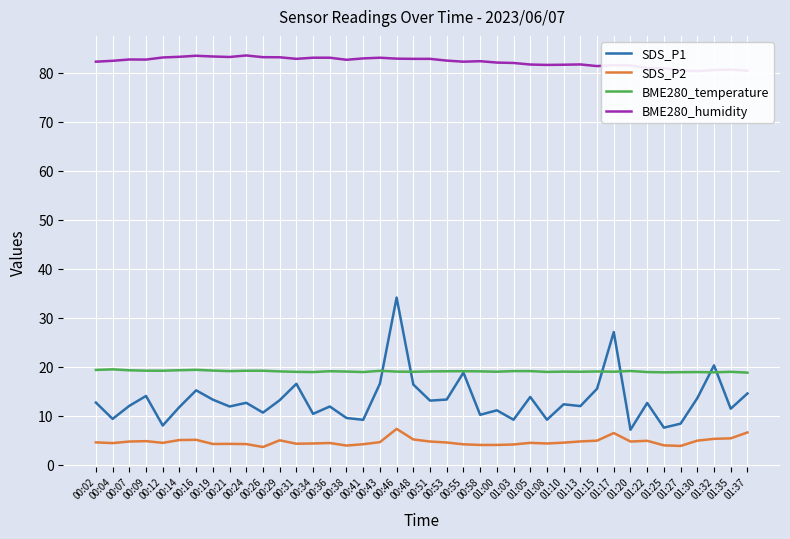

Reading left to right, extract all data points from this chart.

SDS_P1: 12.7	9.3	12.0	14.0	8.0	11.8	15.2	13.2	11.8	12.6	10.6	13.1	16.5	10.3	11.8	9.5	9.1	16.5	34.1	16.3	13.1	13.3	18.8	10.2	11.1	9.2	13.8	9.2	12.3	11.9	15.5	27.1	7.1	12.6	7.5	8.3	13.6	20.2	11.4	14.5
SDS_P2: 4.5	4.4	4.7	4.8	4.4	5.0	5.0	4.2	4.2	4.2	3.6	5.0	4.2	4.3	4.4	3.9	4.2	4.6	7.3	5.1	4.7	4.5	4.1	4.0	4.0	4.1	4.4	4.3	4.5	4.7	4.9	6.4	4.7	4.8	3.9	3.8	4.9	5.2	5.3	6.5
BME280_temperature: 19.3	19.4	19.2	19.2	19.1	19.2	19.3	19.2	19.1	19.1	19.1	19.0	18.9	18.9	19.1	19.0	18.9	19.1	19.0	18.9	19.0	19.0	19.1	19.0	18.9	19.1	19.1	18.9	19.0	18.9	19.0	18.9	19.1	18.9	18.8	18.9	18.9	18.8	18.9	18.8
BME280_humidity: 82.2	82.4	82.7	82.7	83.1	83.2	83.4	83.3	83.2	83.5	83.1	83.1	82.8	83.0	83.0	82.6	82.9	83.0	82.8	82.8	82.8	82.4	82.2	82.3	82.0	82.0	81.6	81.6	81.6	81.7	81.3	81.5	81.5	80.9	80.9	80.4	80.3	80.5	80.6	80.4